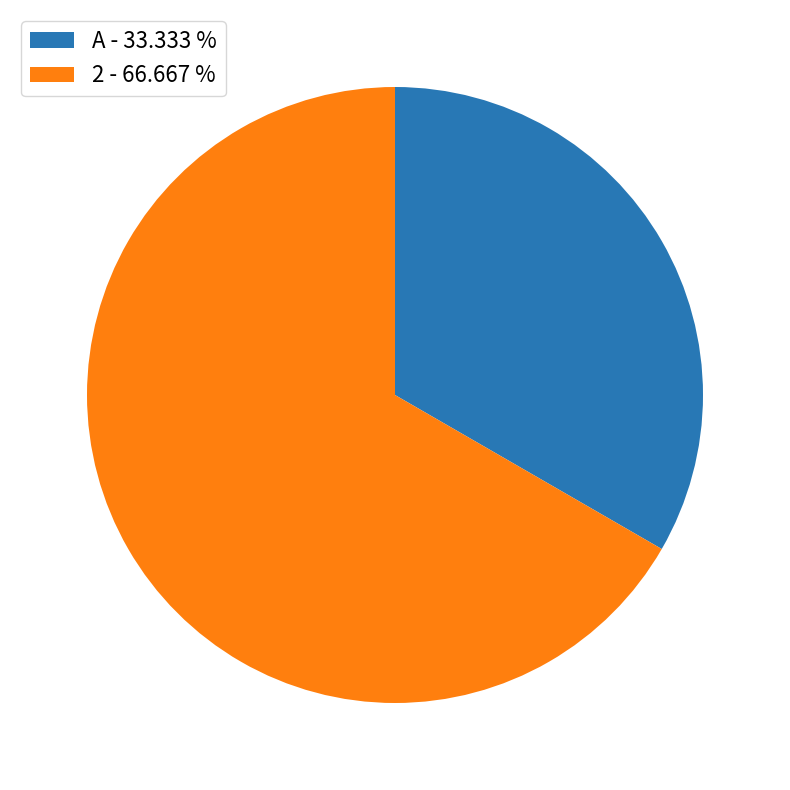

How many slices are in this pie chart?

2